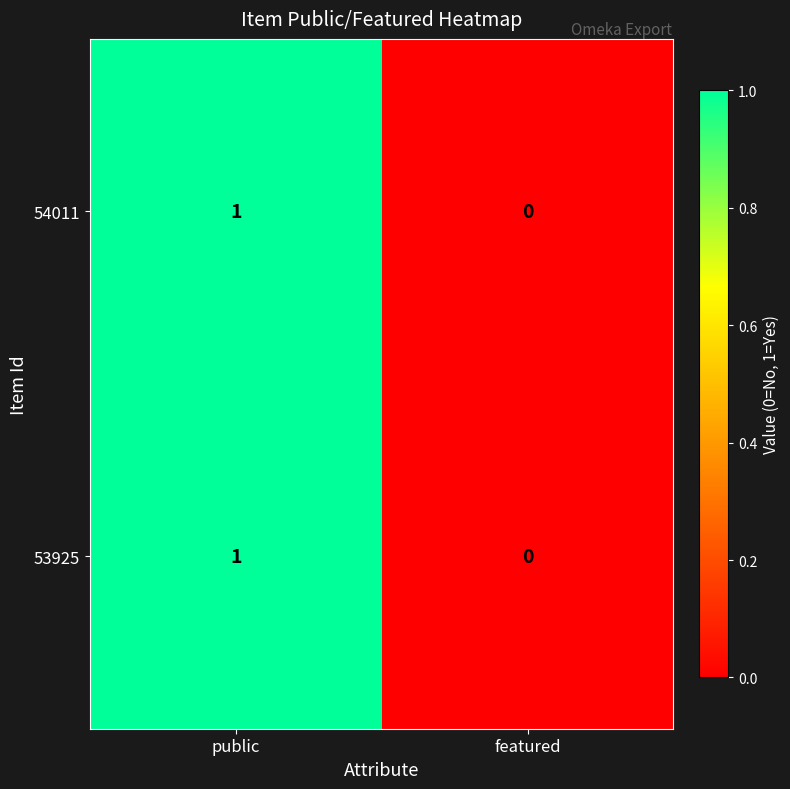

At which label is 53925 closest to 0?

featured